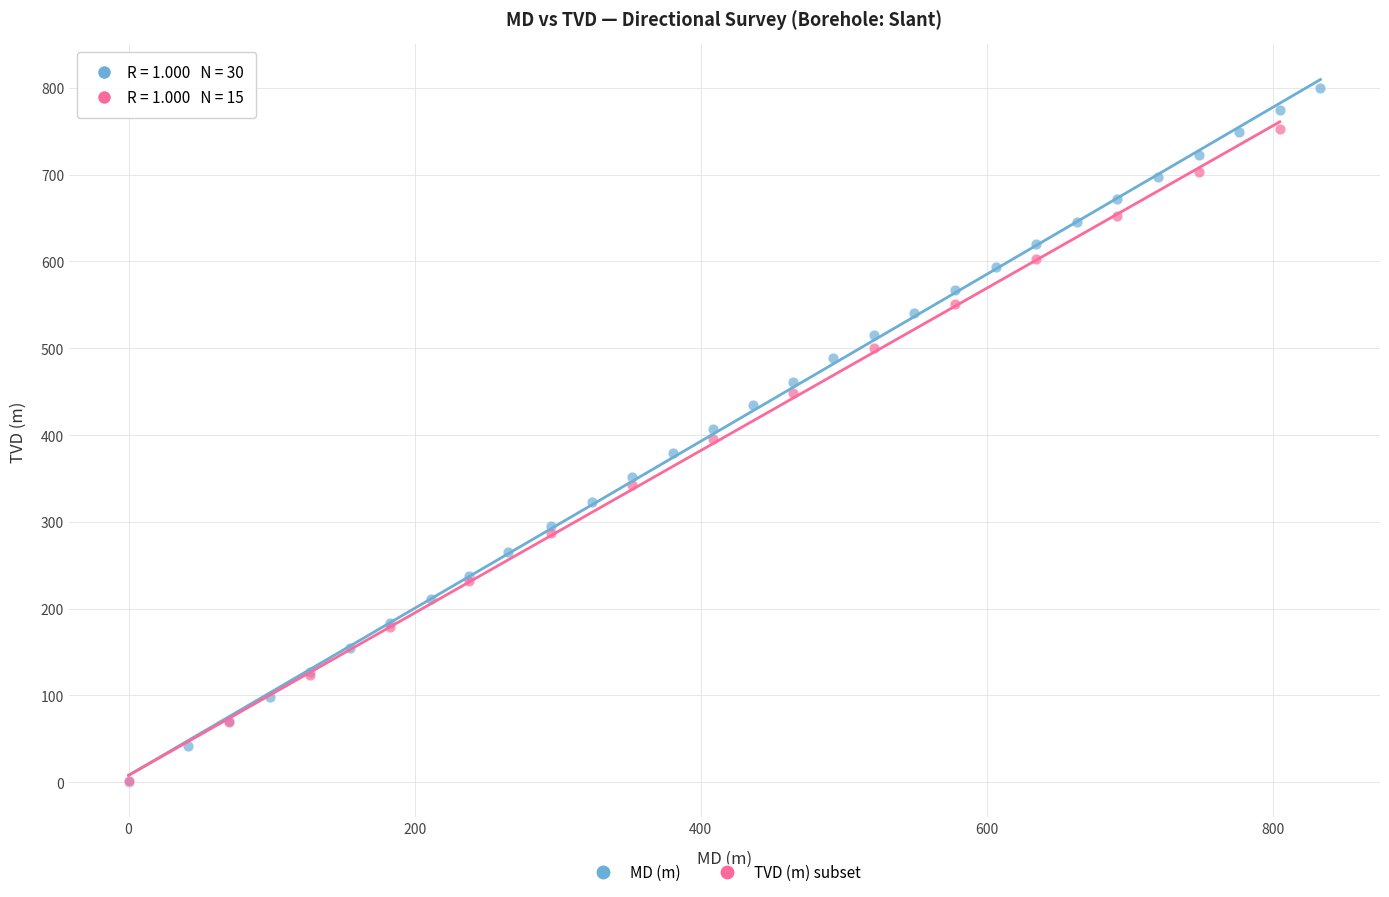

Which series contains the highest Y value?

MD (m)